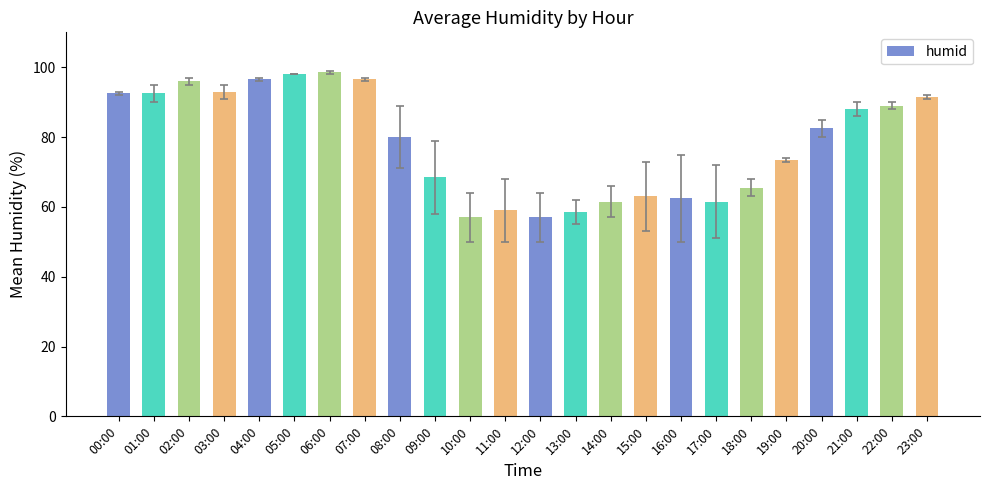

Between 20:00 and 14:00, which is larger?

20:00